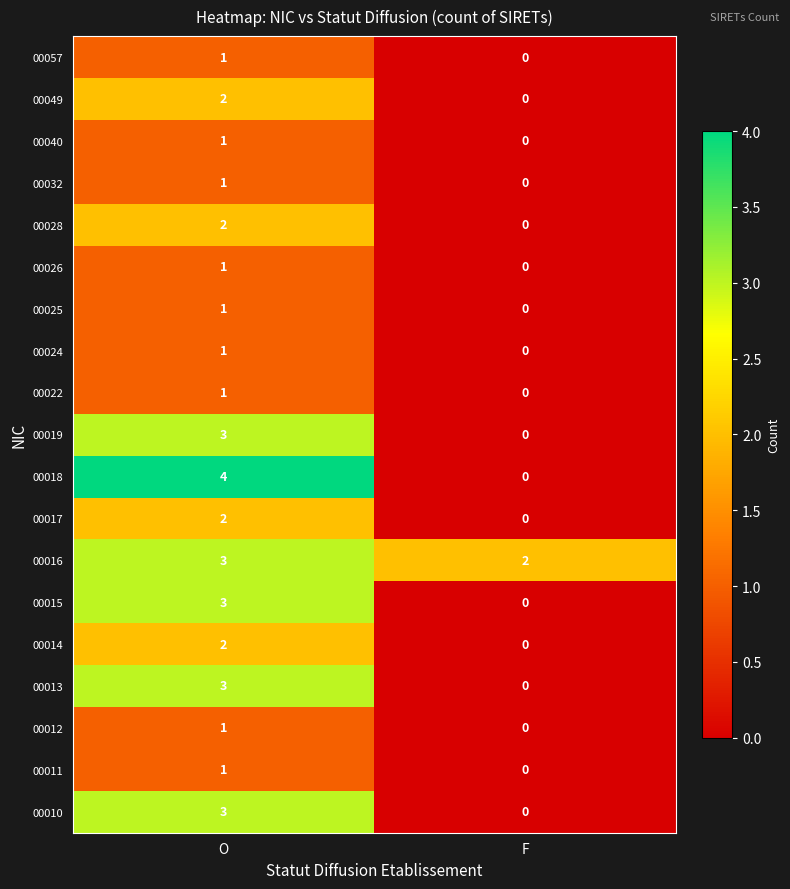

Which series has the widest spread of values?

00018